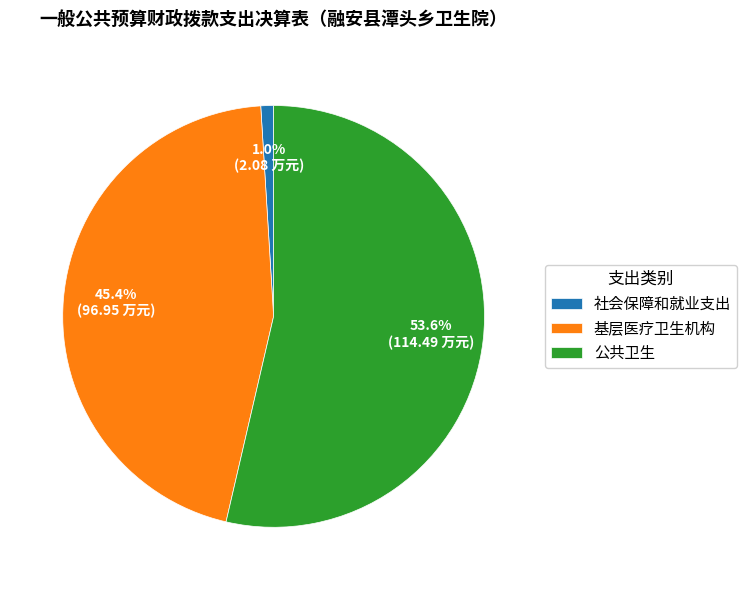

What portion of the pie excludes 公共卫生?

46.4%